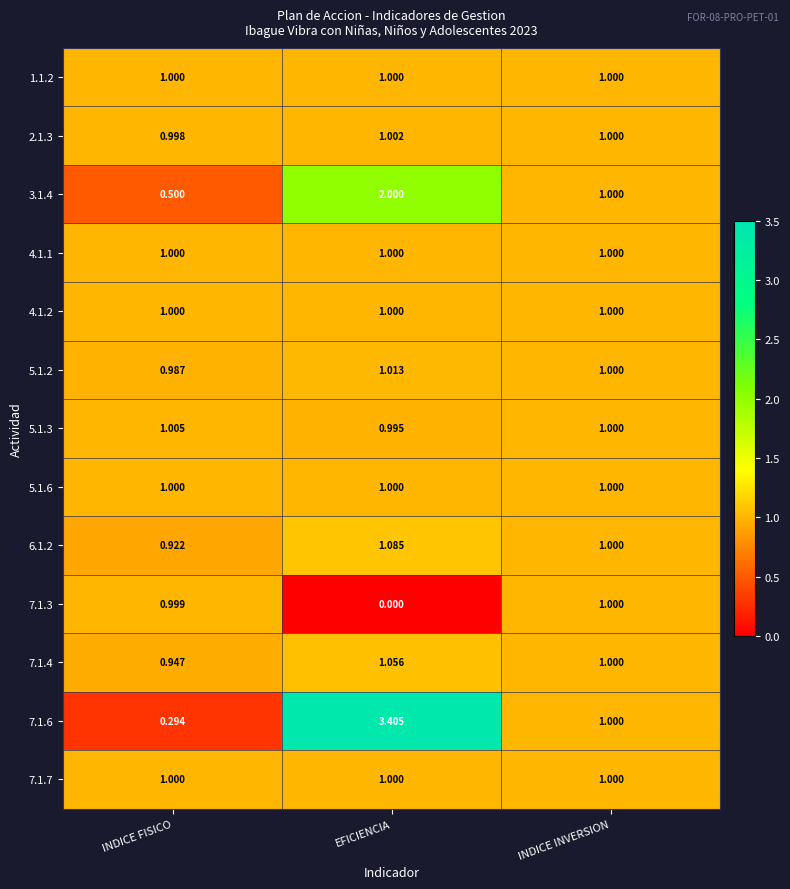

At which category is the sum across all series the highest?

EFICIENCIA